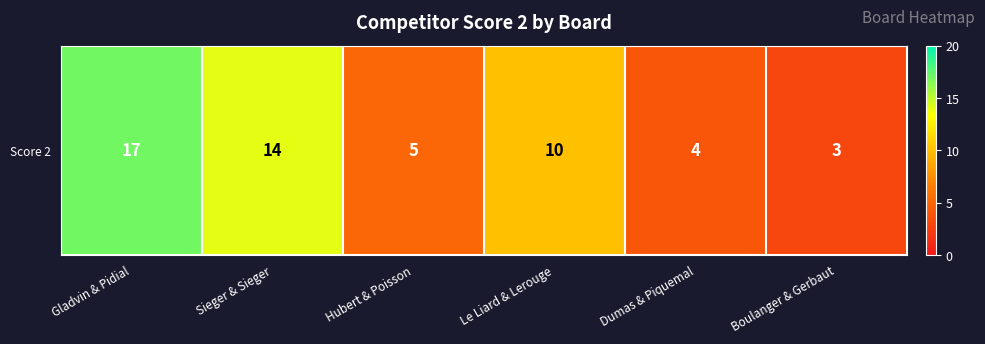

Reading left to right, transcribe all the data shown in this chart.

17	14	5	10	4	3